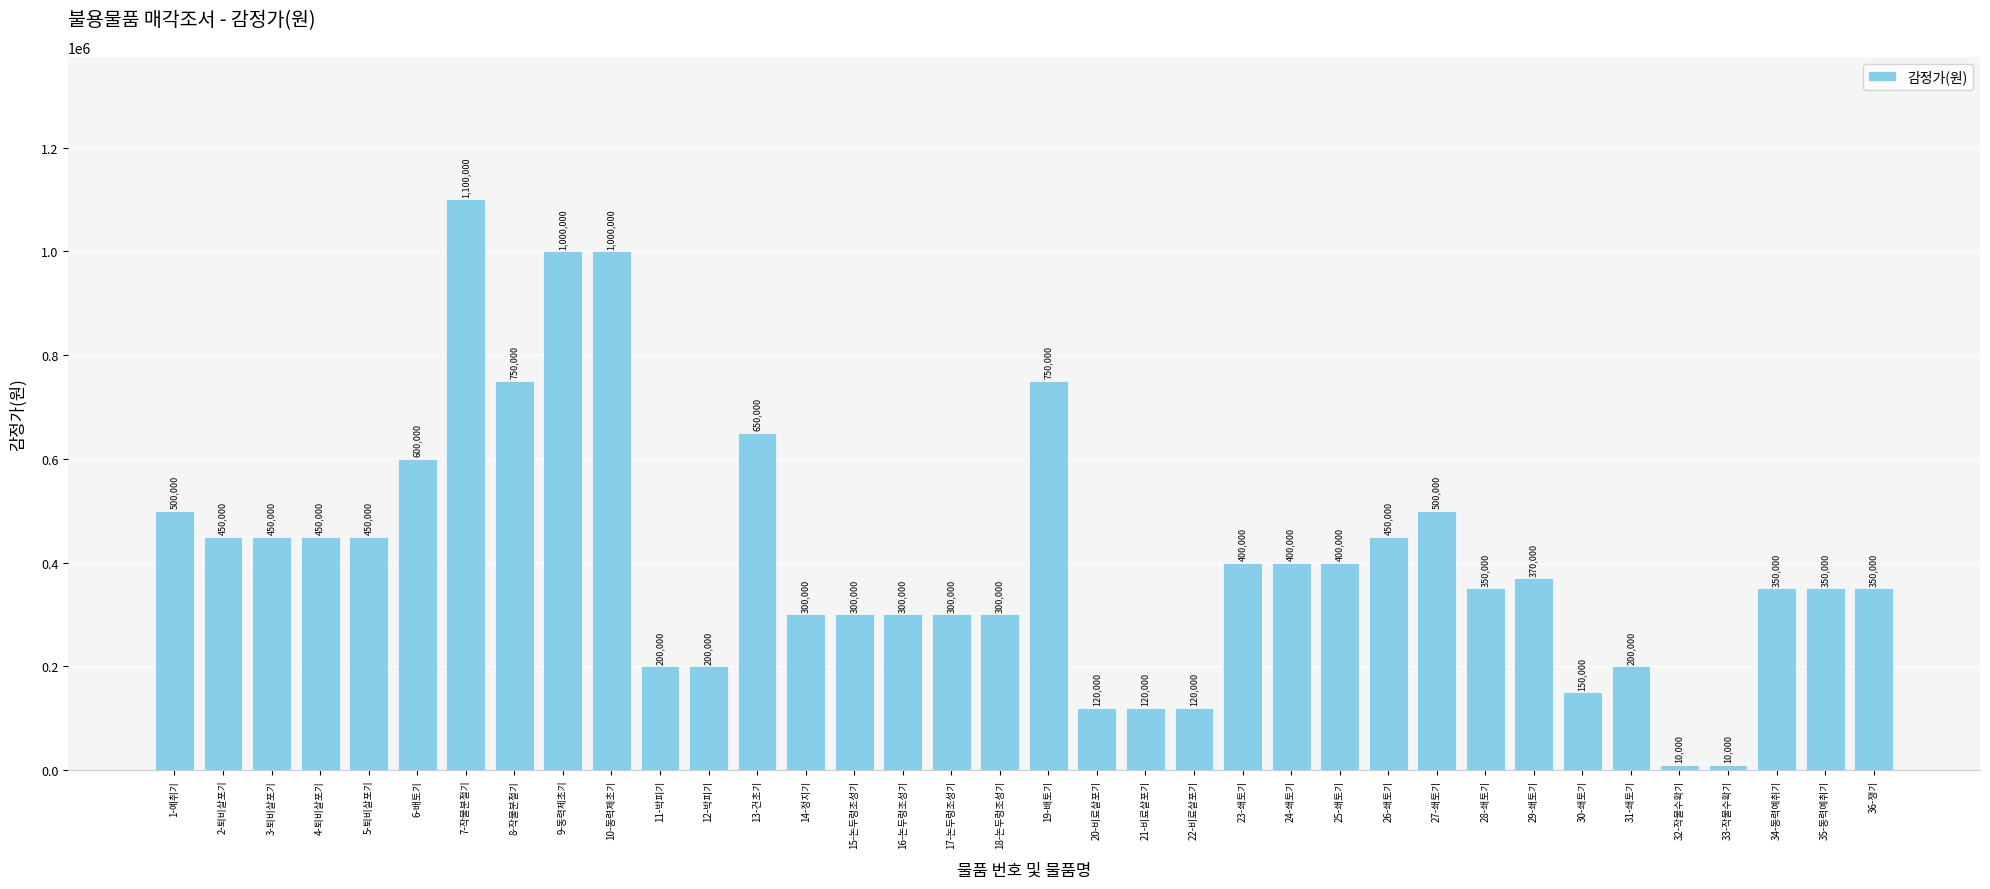

What is the label of the 14th bar from the left?

14-정지기